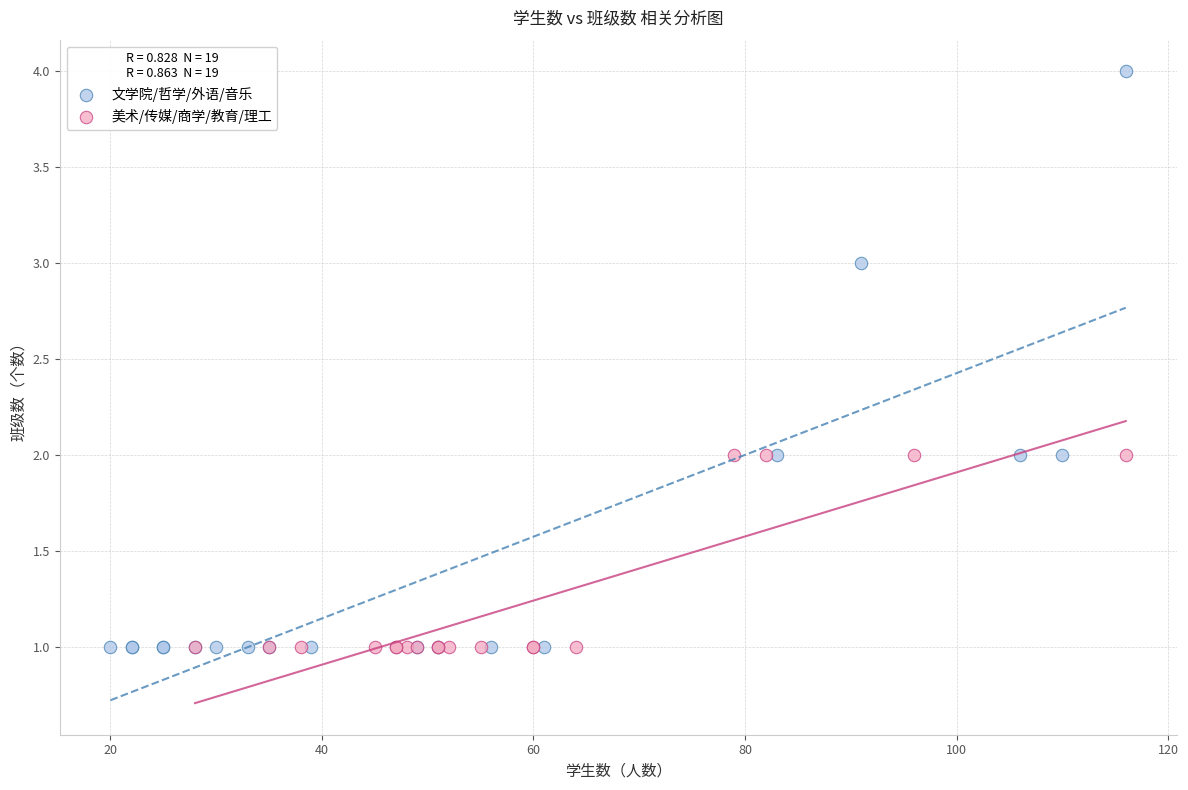

Which series reaches the maximum Y coordinate?

文学院/哲学/外语/音乐